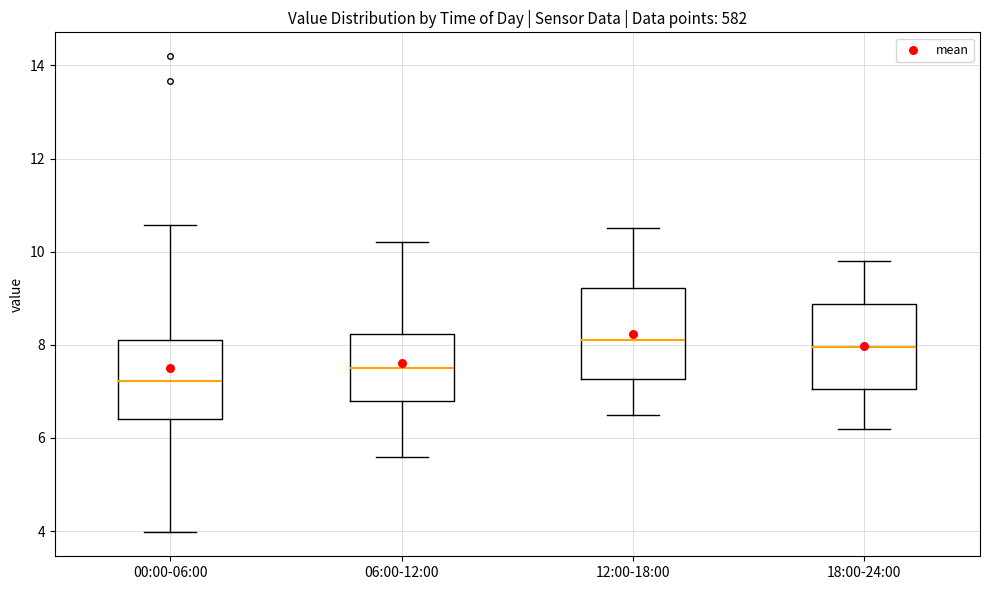

Where is the lower edge of the box for 06:00-12:00 on the y-axis? The values are not printed on the chart, so give them approximately, as read against the axis.

6.8